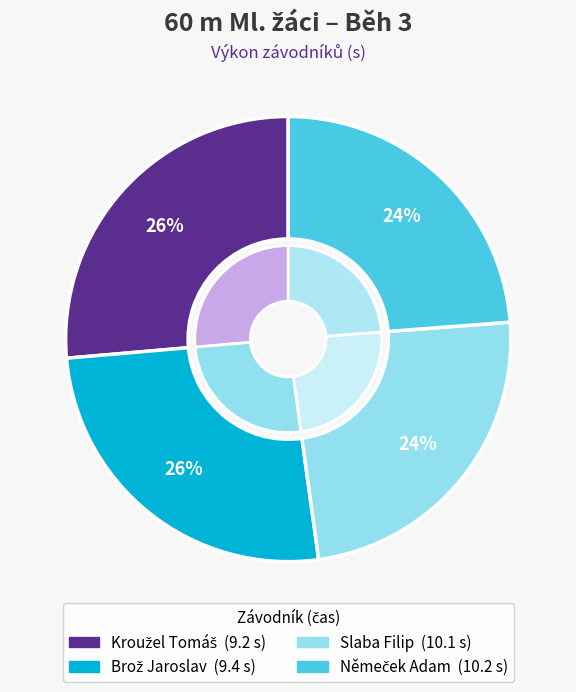

Rank the categories by value from lowest to highest.

Kroužel Tomáš, Brož Jaroslav, Slaba Filip, Němeček Adam